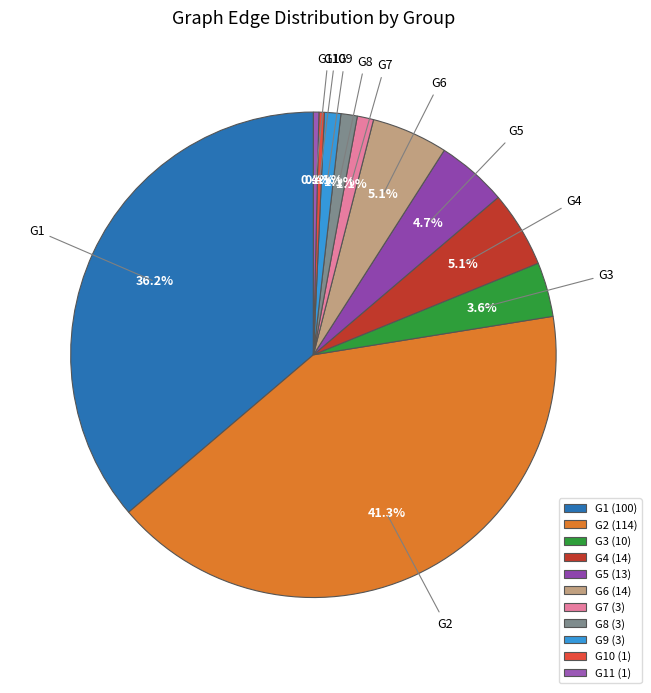

The G6 slice represents 1% of the pie. True or false?

False